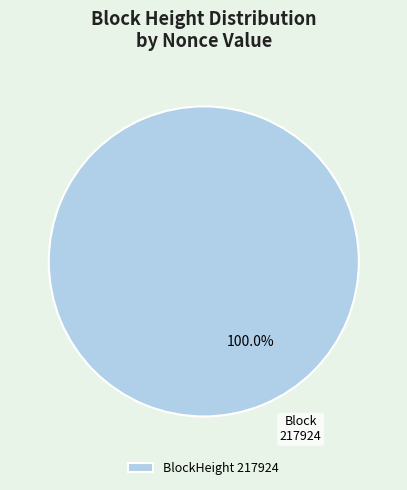

How many segments does this pie chart have?

1